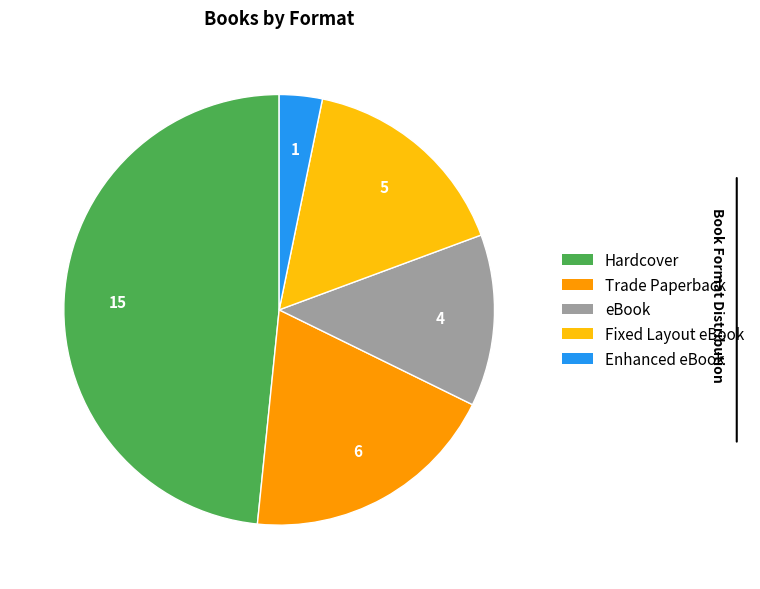

Is there any slice that represents more than half of the pie?

No